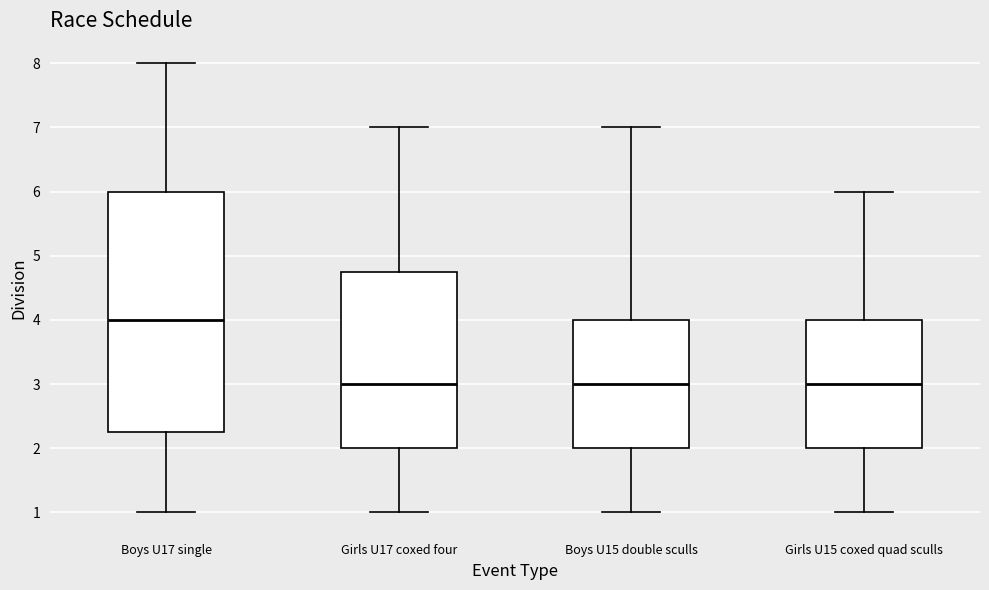

Reading left to right, read every box against the y-axis: the position of its median line, the range the box covers, and the ends of its whiskers. The values are not printed on the chart, so give them approximately, as read against the axis.

Boys U17 single: median 4.0, box 2.3 to 6.0, whiskers 1.0 to 8.0
Girls U17 coxed four: median 3.0, box 2.0 to 4.8, whiskers 1.0 to 7.0
Boys U15 double sculls: median 3.0, box 2.0 to 4.0, whiskers 1.0 to 7.0
Girls U15 coxed quad sculls: median 3.0, box 2.0 to 4.0, whiskers 1.0 to 6.0